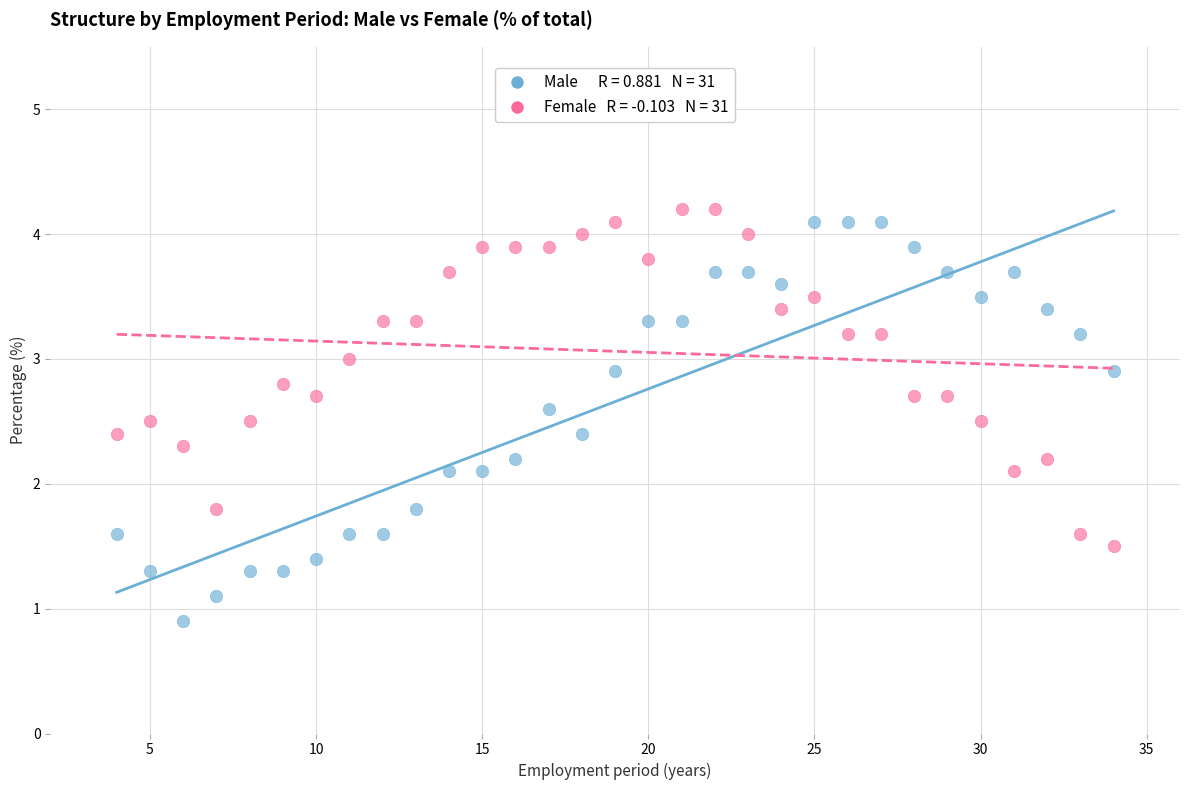

Across all data points, what is the range of X values (max minus min)?

30.0